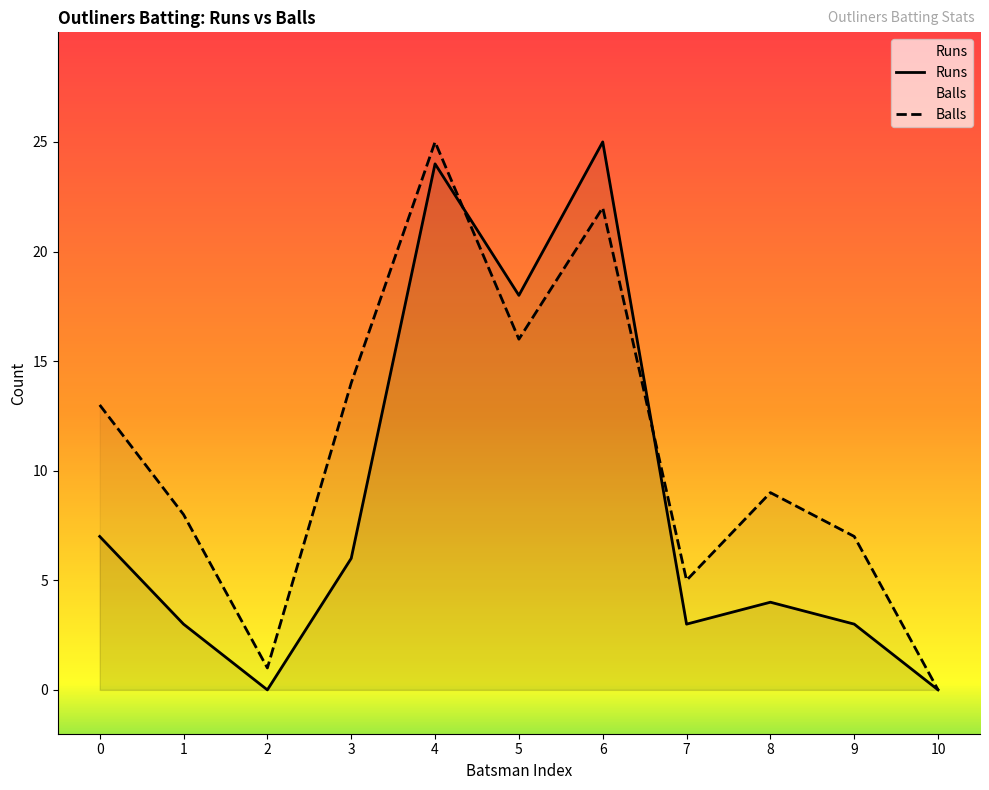

Reading right to left, what are all the values shown in this chart?

Runs: 0	3	4	3	25	18	24	6	0	3	7
Balls: 0	7	9	5	22	16	25	14	1	8	13